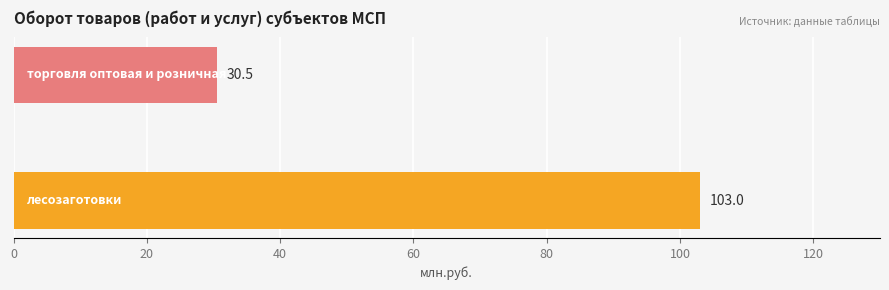

What is the minimum value shown in the chart?

30.5